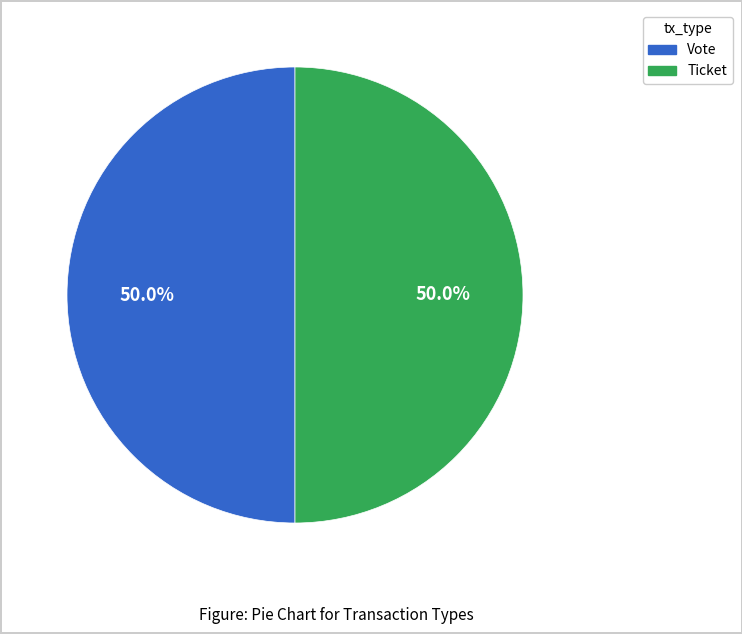

To the nearest percent, what is the difference between the largest and smallest slice percentages?

0%